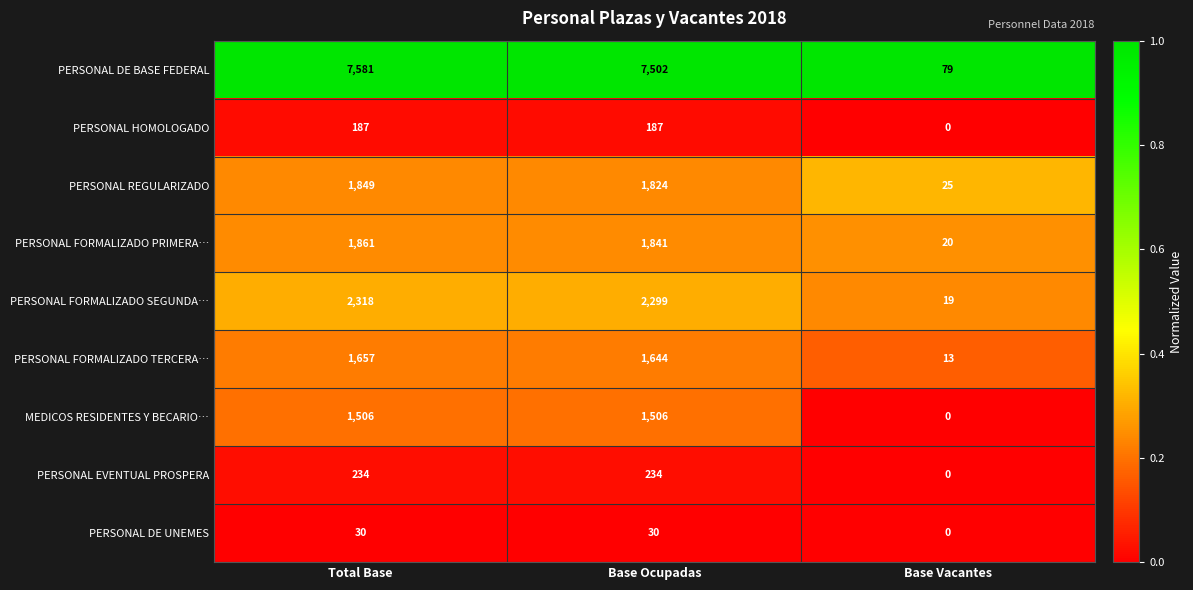

What is the highest value of the PERSONAL HOMOLOGADO series?

187